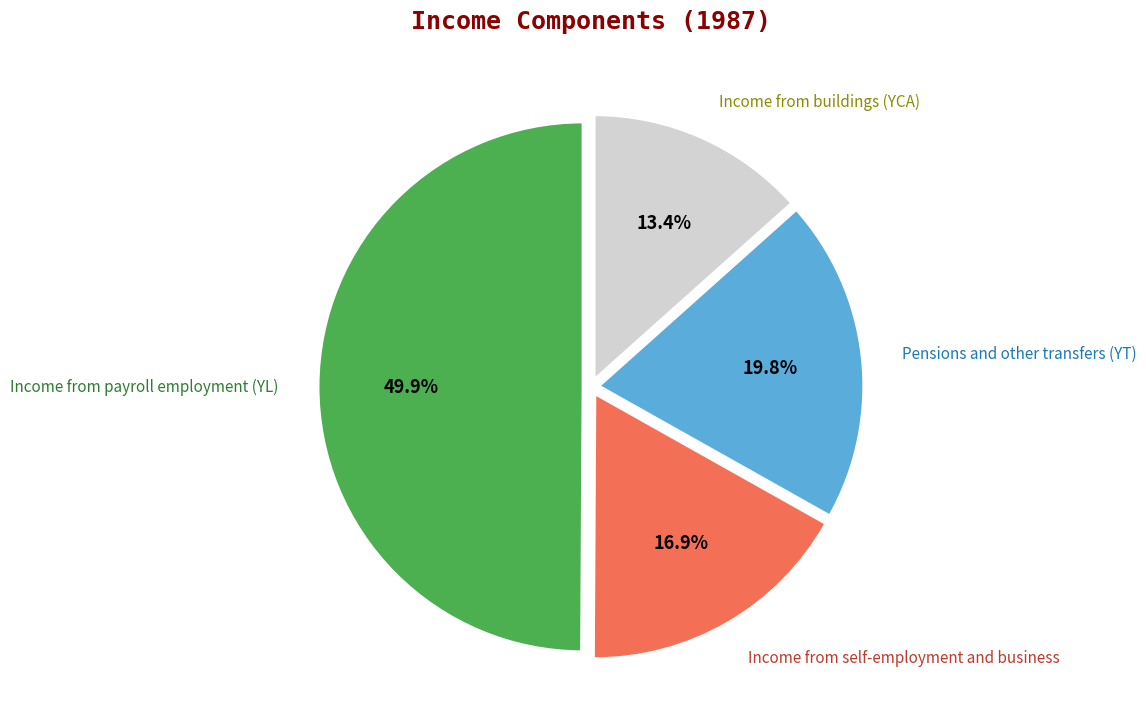

How many slices are in this pie chart?

4